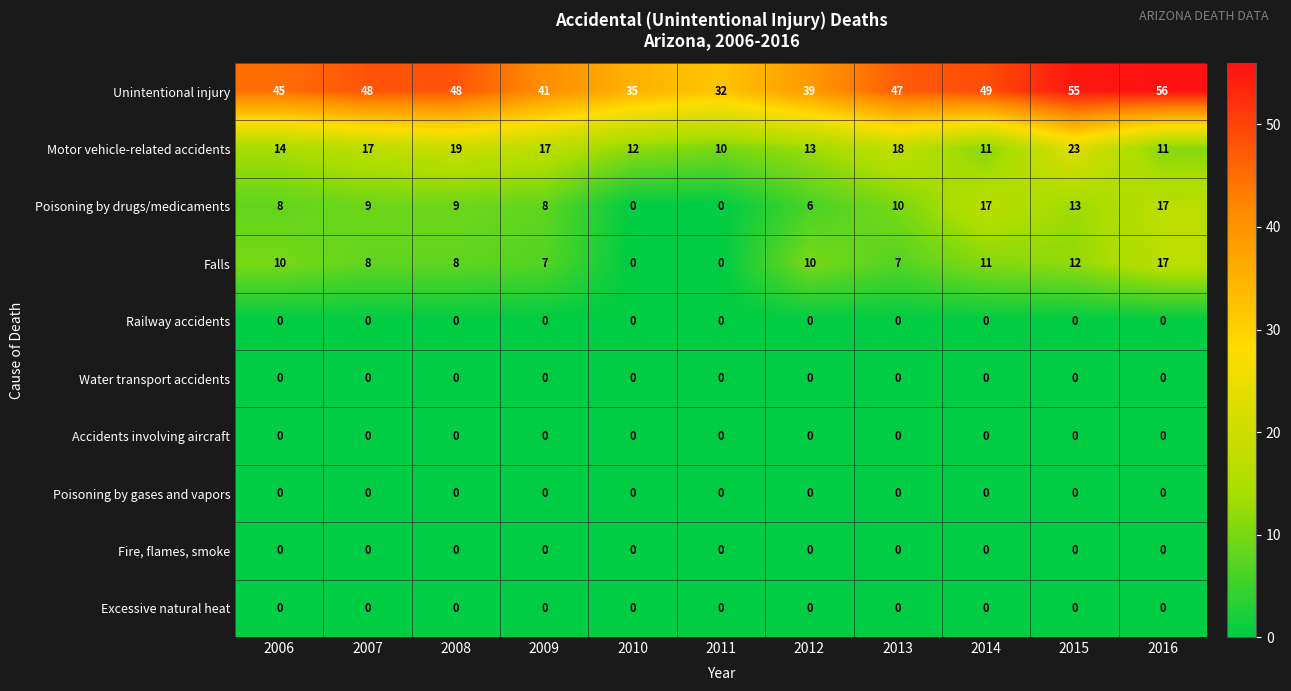

Which series has the widest spread of values?

Unintentional injury